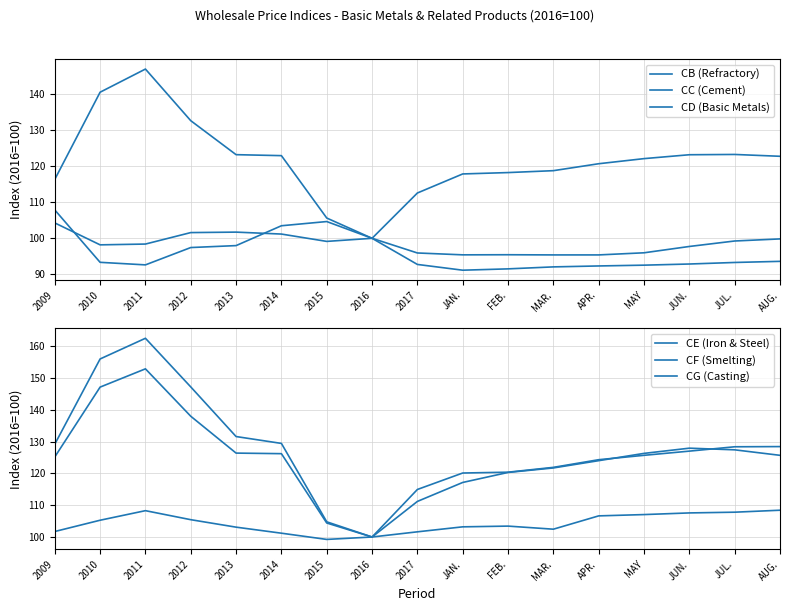

Is the value of CD (Basic Metals) at AUG. greater than the value of CE (Iron & Steel) at AUG.?

No